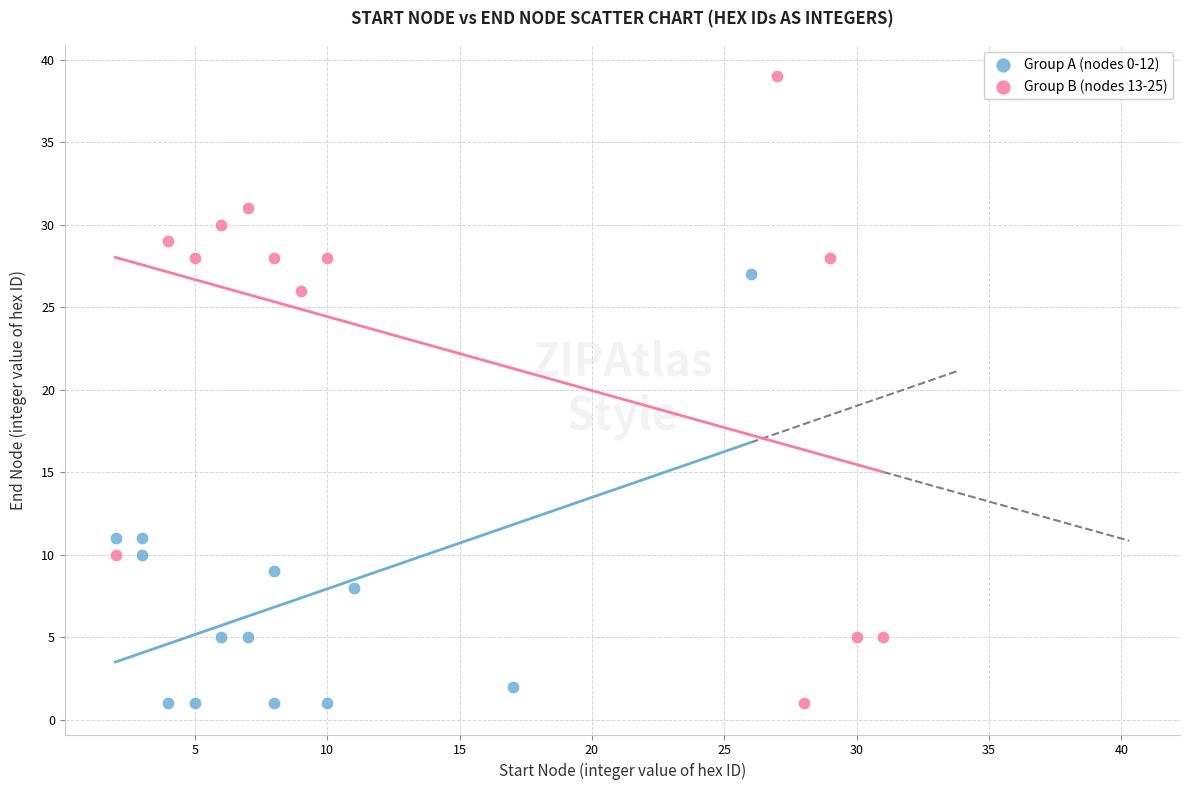

Which series reaches the maximum Y coordinate?

Group B (nodes 13-25)